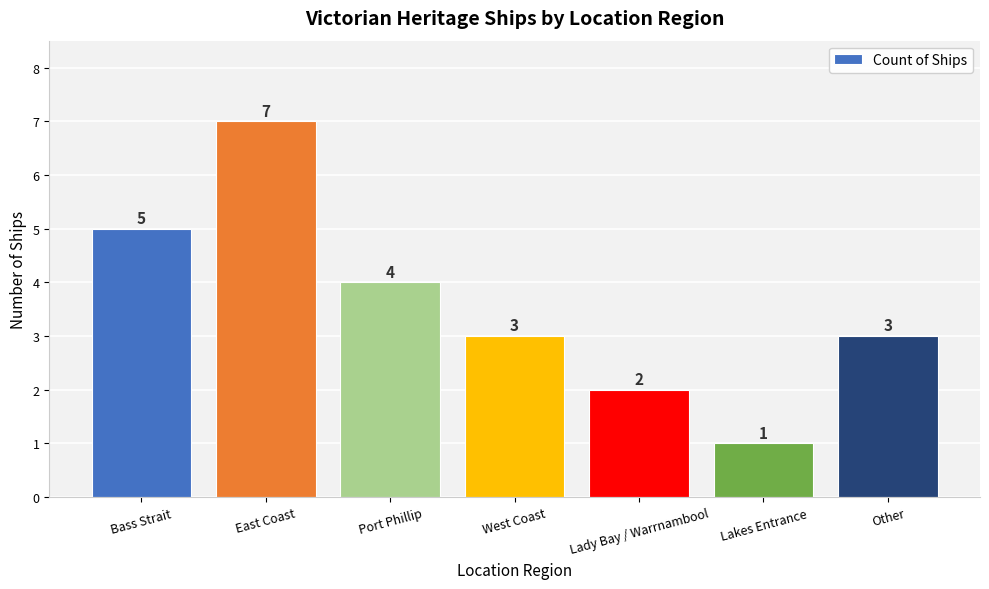

Reading left to right, what are all the values shown in this chart?

5	7	4	3	2	1	3